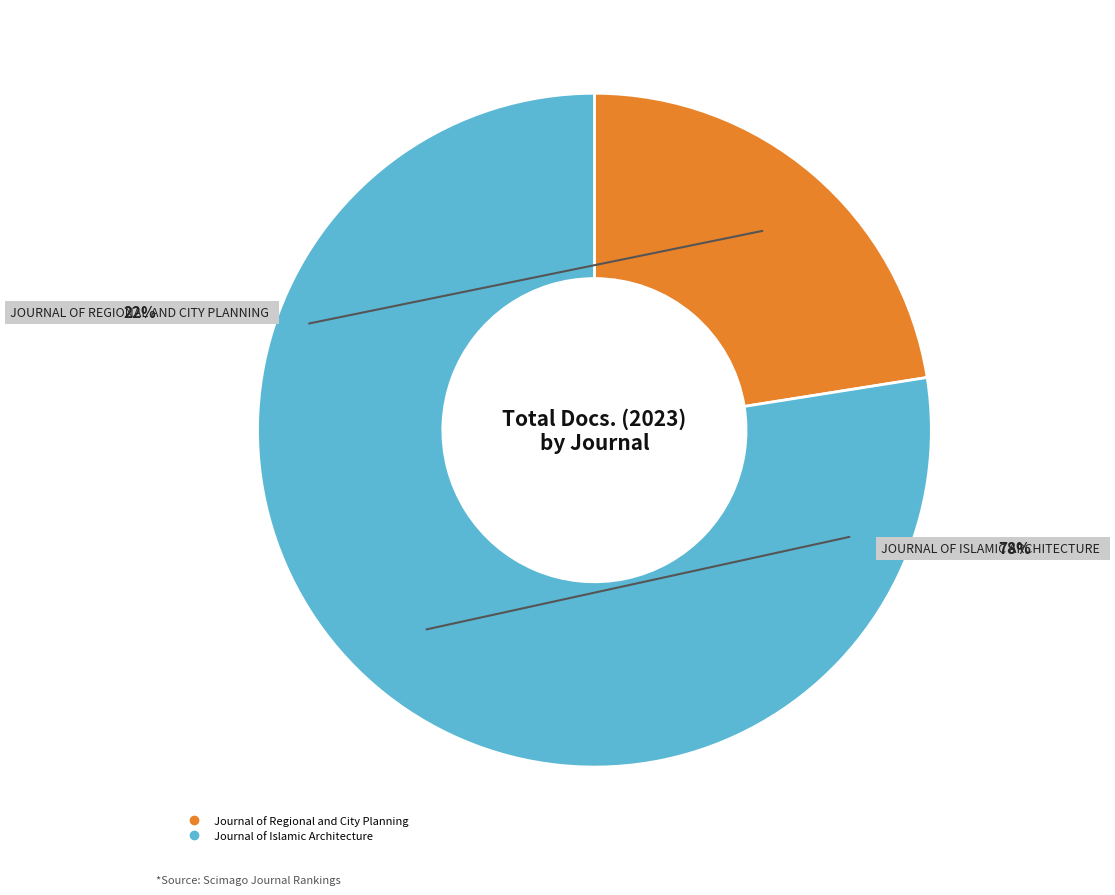

Which slice is the smallest?

Journal of Regional and City Planning